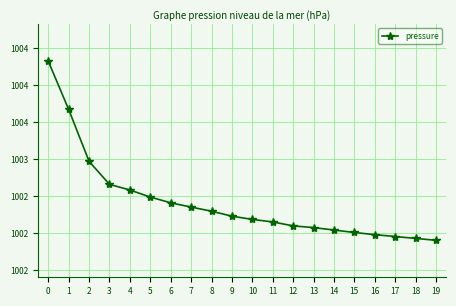

True or false: the data shows 1002.0 at 15.

True